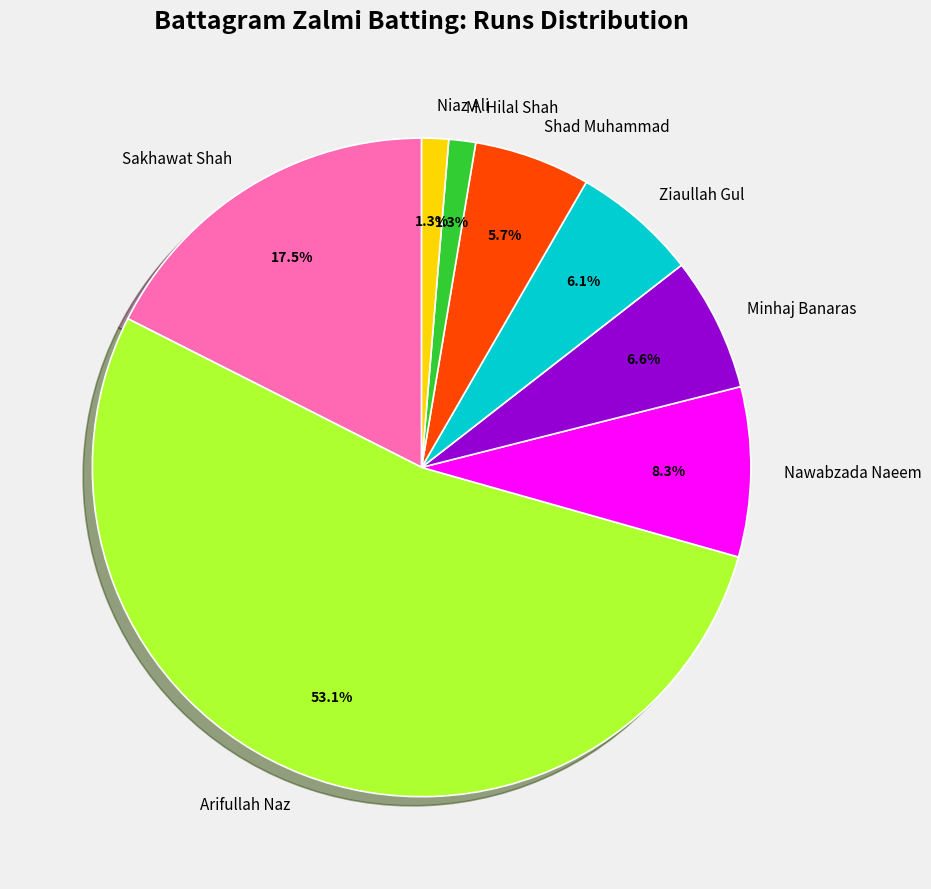

Which slice is the largest?

Arifullah Naz